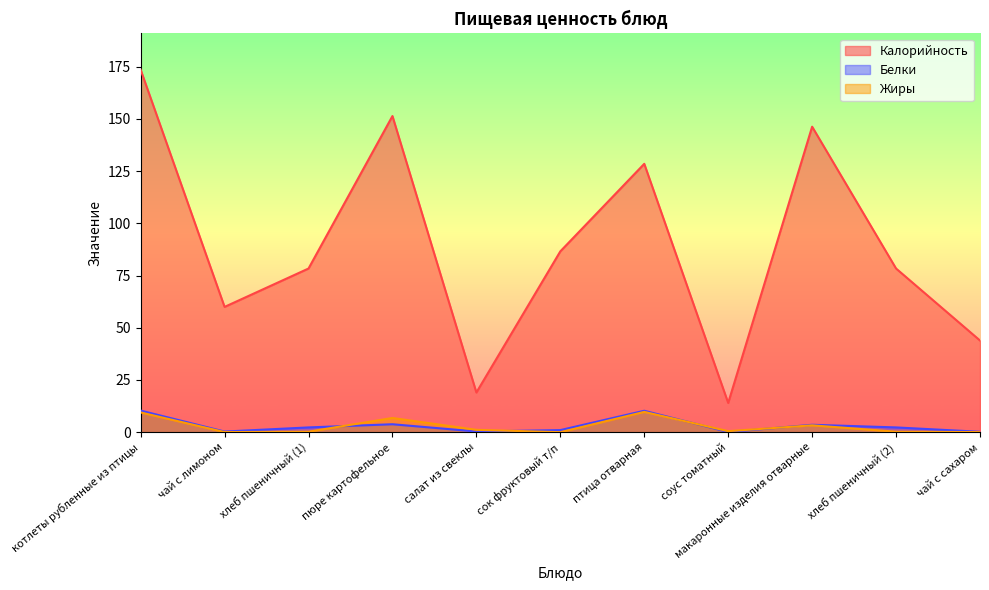

True or false: Белки has a value of 3.9 at котлеты рубленные из птицы.

False